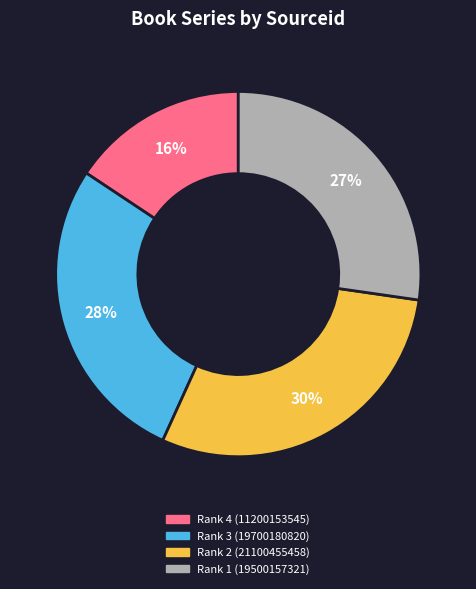

Is there a majority slice in this chart?

No